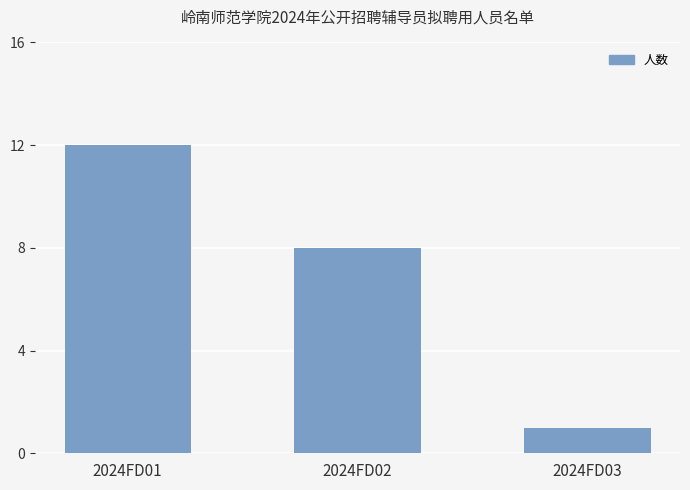

The chart shows a value of 8 at 2024FD02. True or false?

True